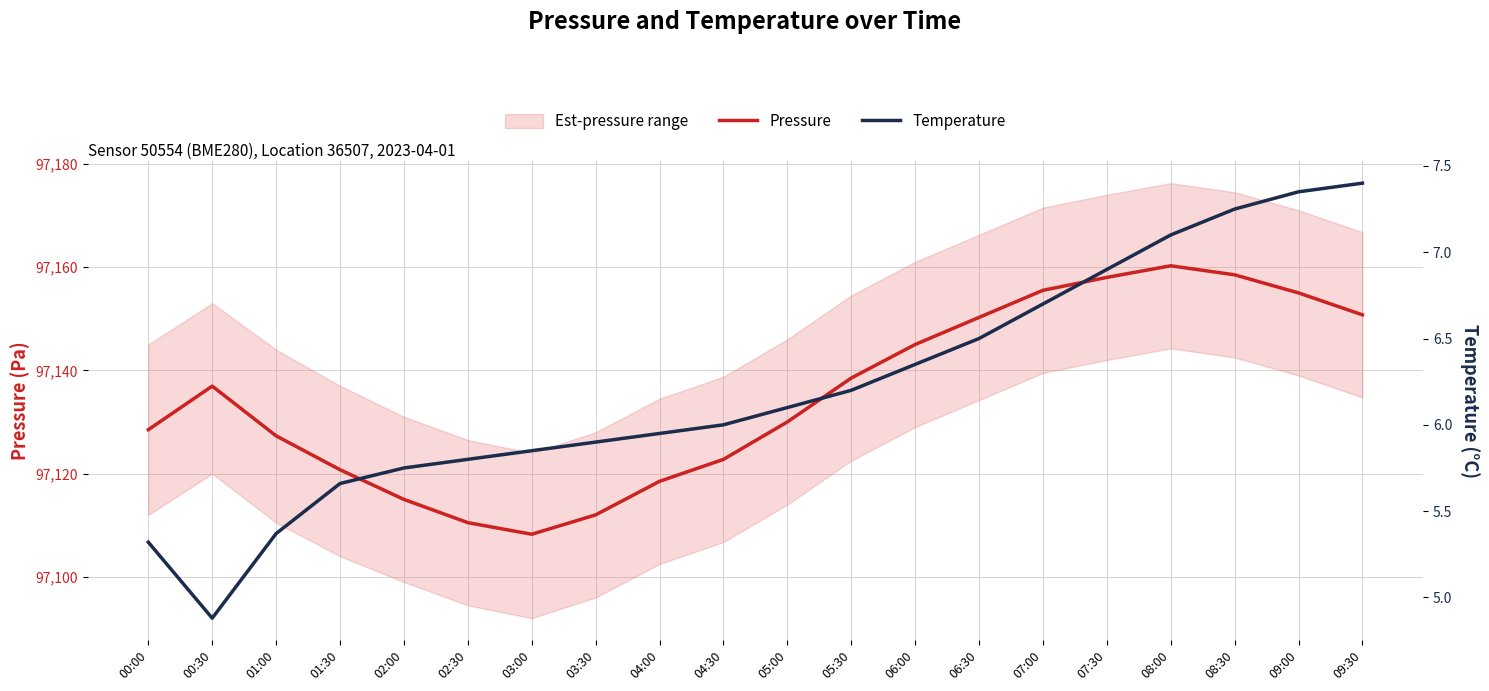

What is the difference between the Pressure values at 03:30 and 02:00?

3.0